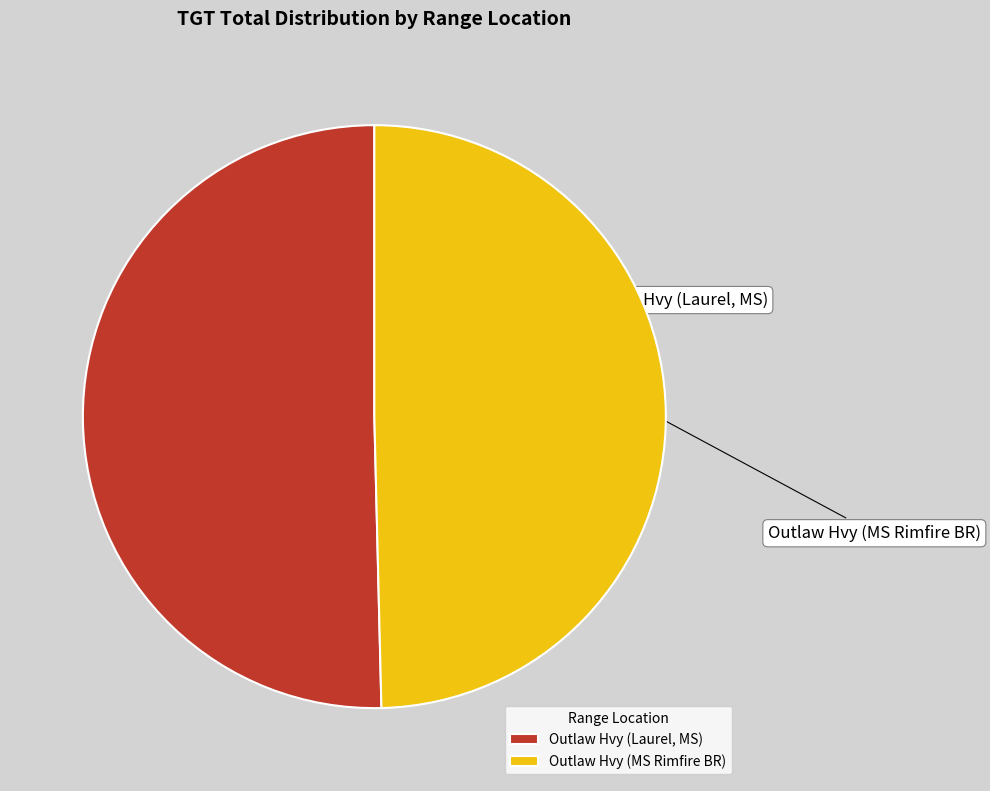

To the nearest percent, what portion does Outlaw Hvy (MS Rimfire BR) represent?

50%